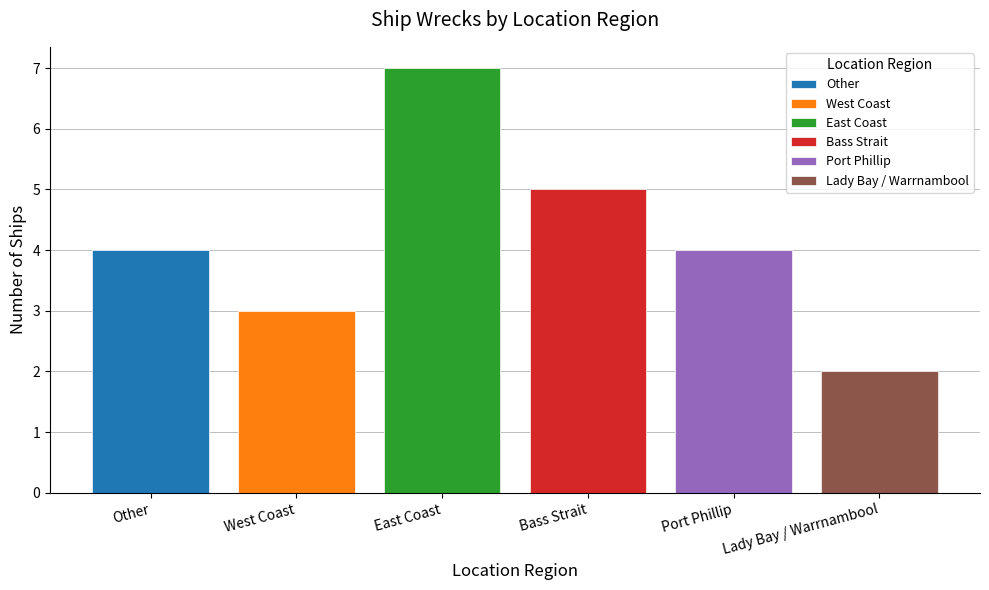

What is the change in value from Port Phillip to Lady Bay / Warrnambool?

-2